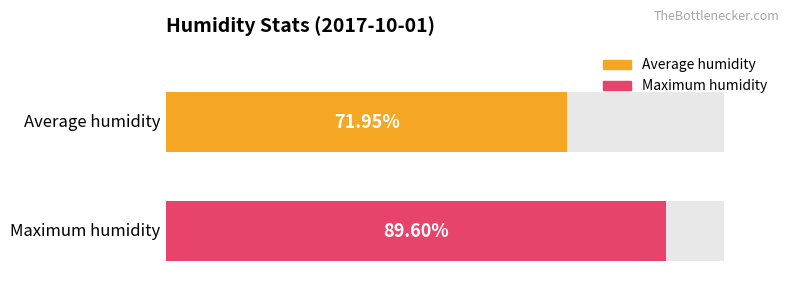

The value of Maximum humidity at 15:00 is 89.6. True or false?

True